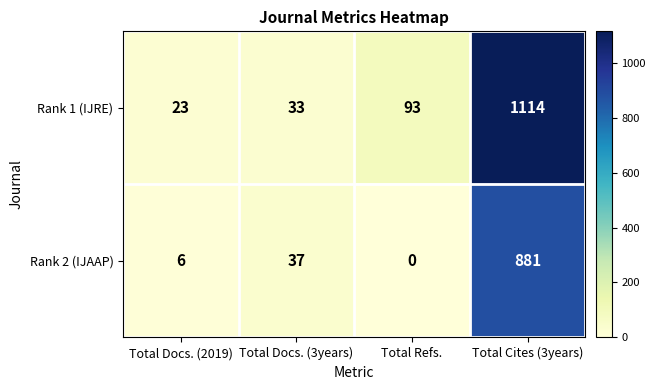

Which series has the largest range (max minus min)?

Rank 1 (IJRE)